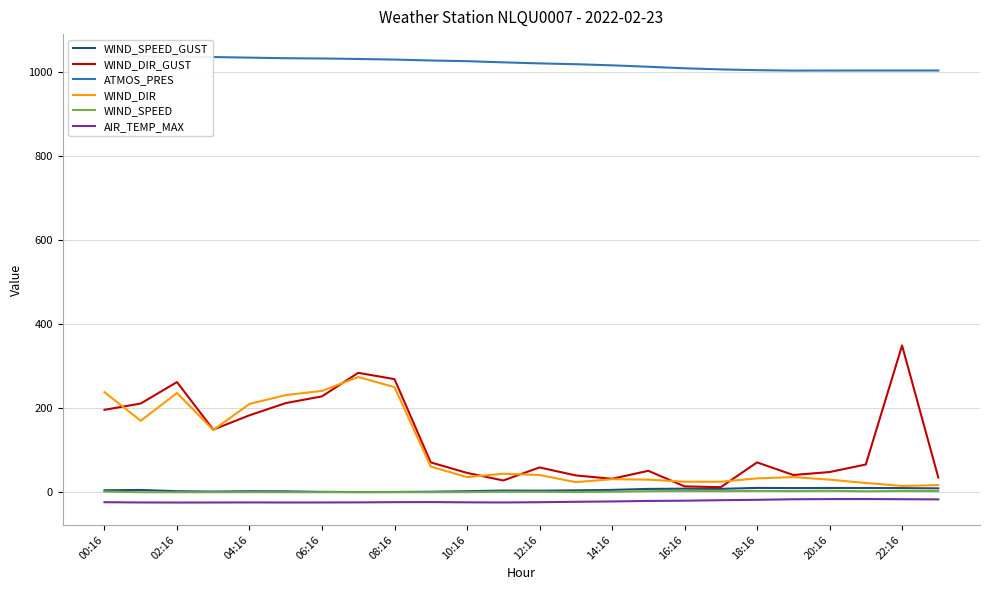

The value of WIND_DIR_GUST at 22:16 is 349.0. True or false?

True